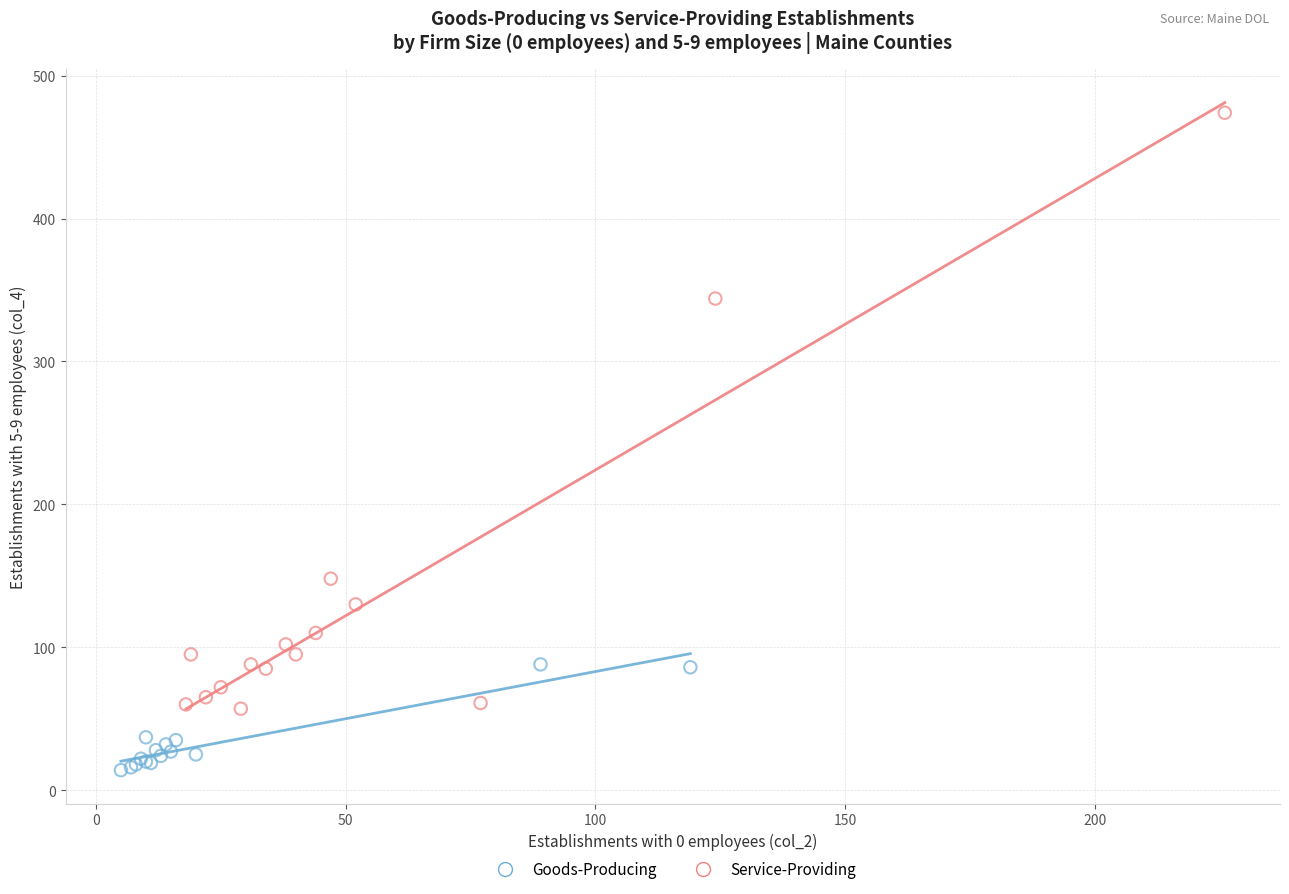

Which series reaches the minimum Y coordinate?

Goods-Producing